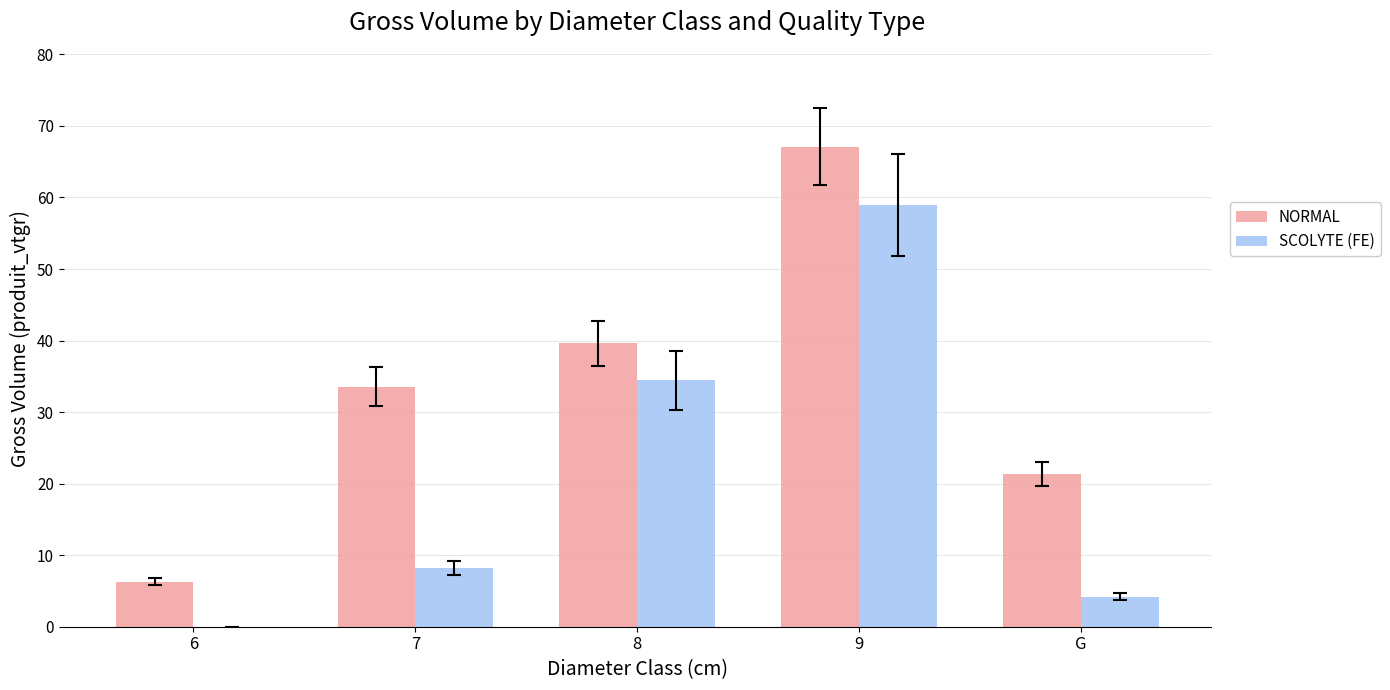

Which series has the widest spread of values?

NORMAL